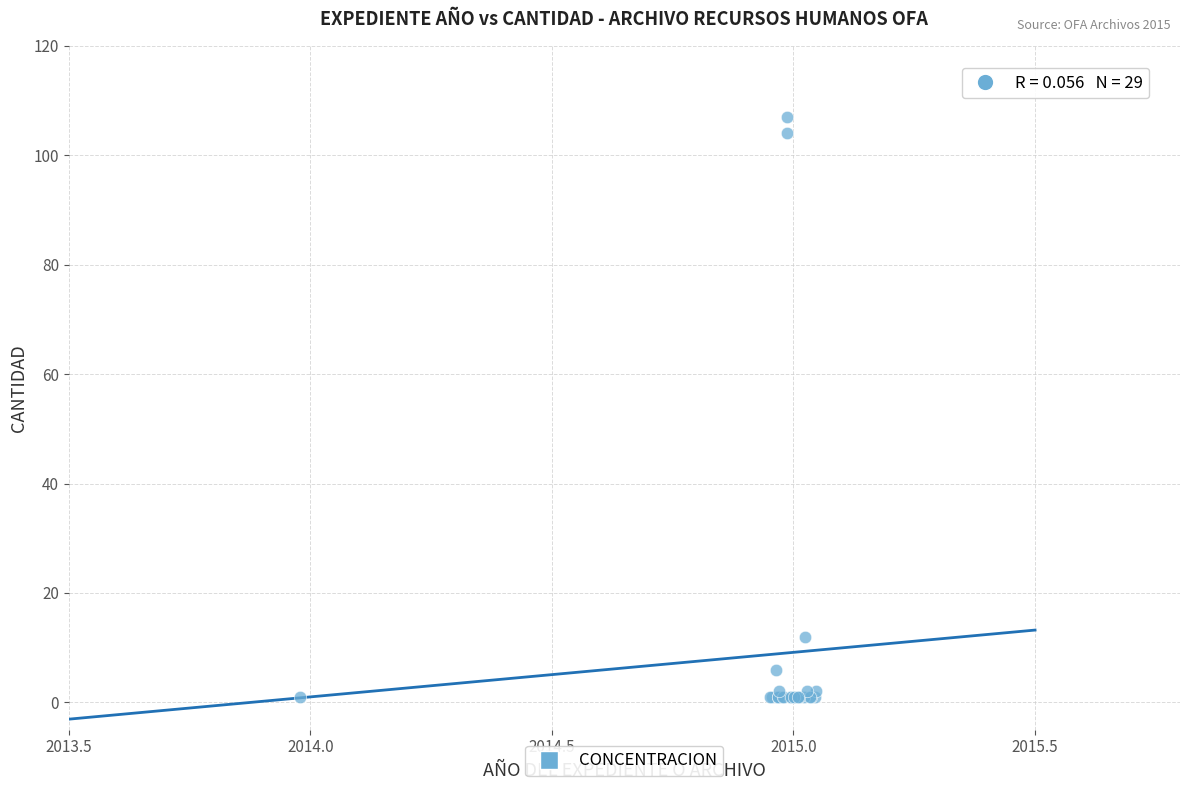

What Y value in the scatter plot is closest to 54?

12